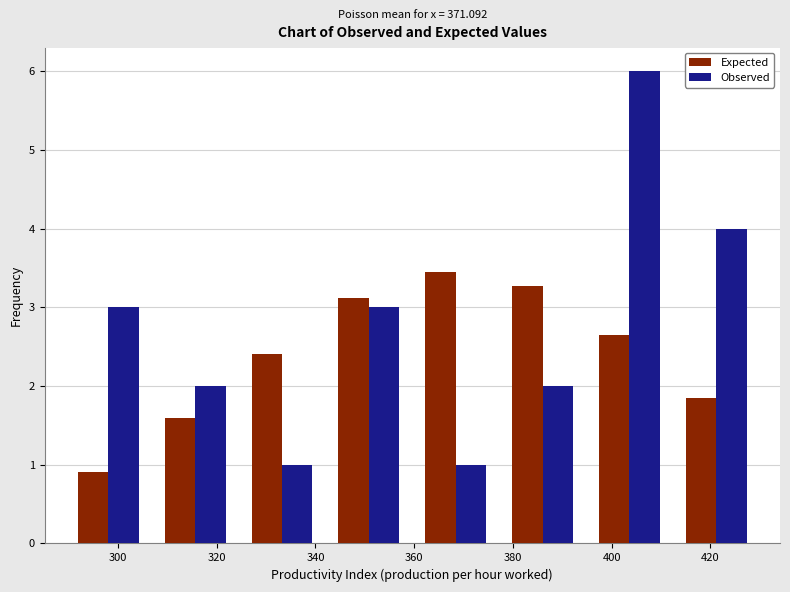

In the Expected series, which range on the x-axis has the tallest bar?

360 to 378